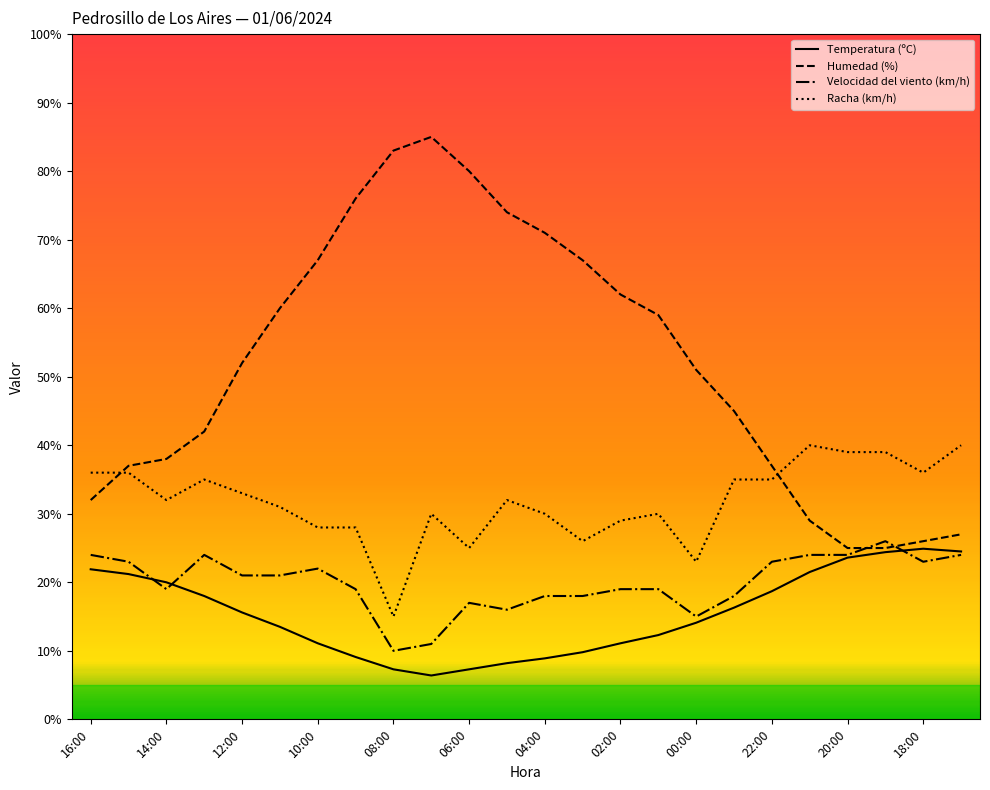

What is the maximum value shown in the chart?

85.0